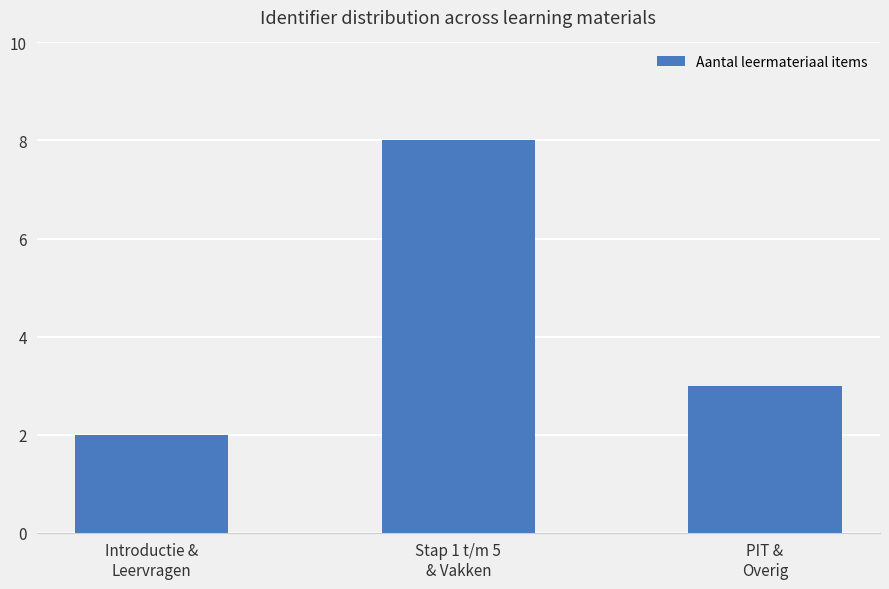

Read the value at Introductie &
Leervragen.

2